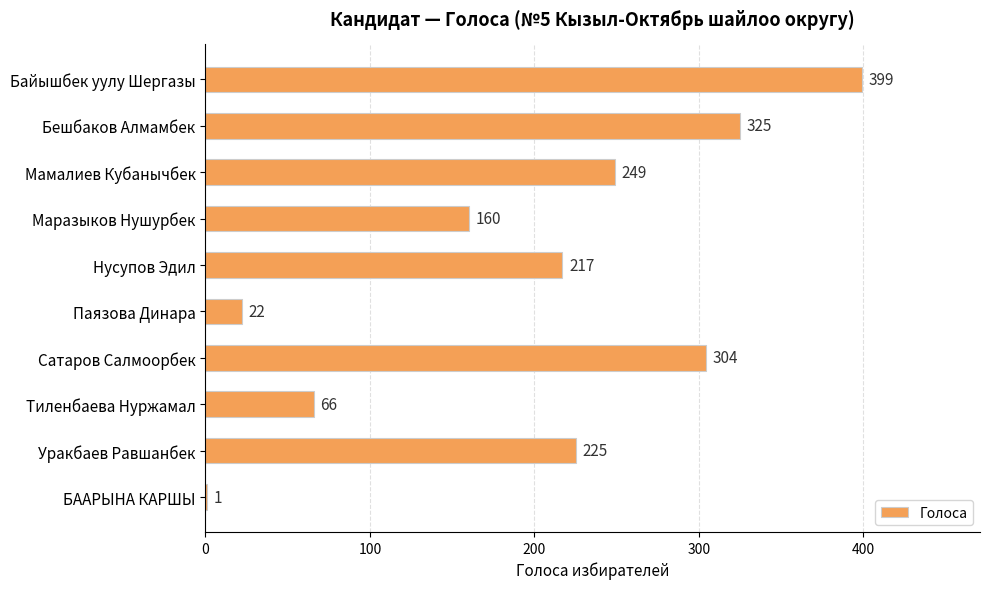

What is the approximate value at Байышбек уулу Шергазы, to the nearest 5?

400